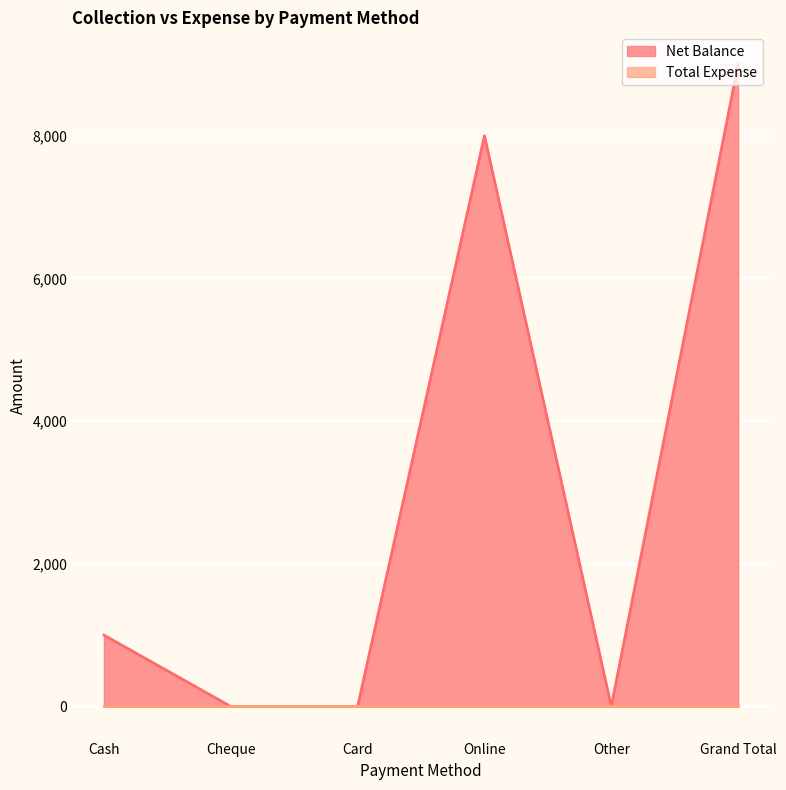

List the labels in order of value, largest first.

Grand Total, Online, Cash, Cheque, Card, Other